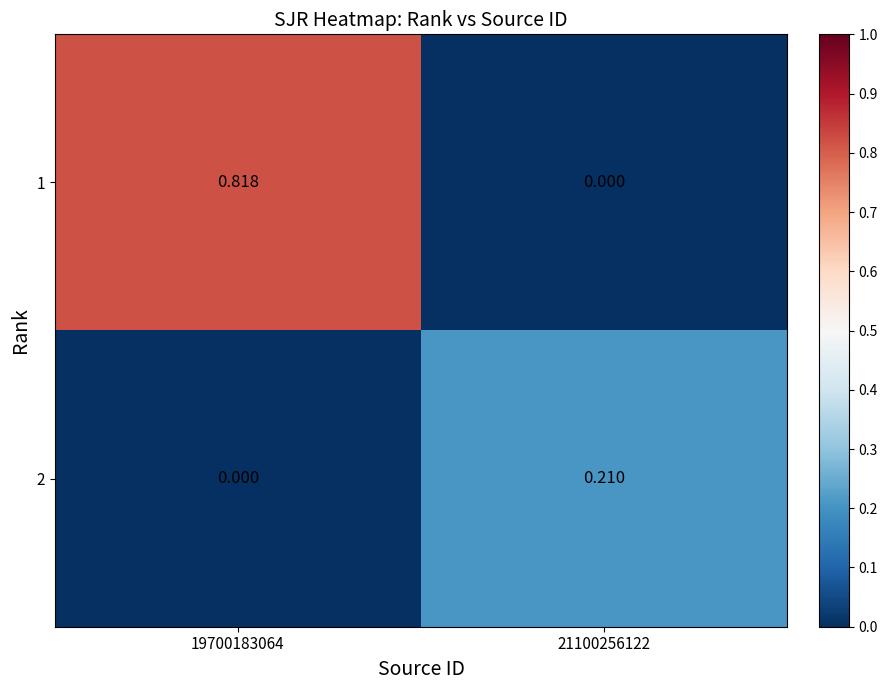

Is the value of 2 at 19700183064 greater than the value of 1 at 19700183064?

No